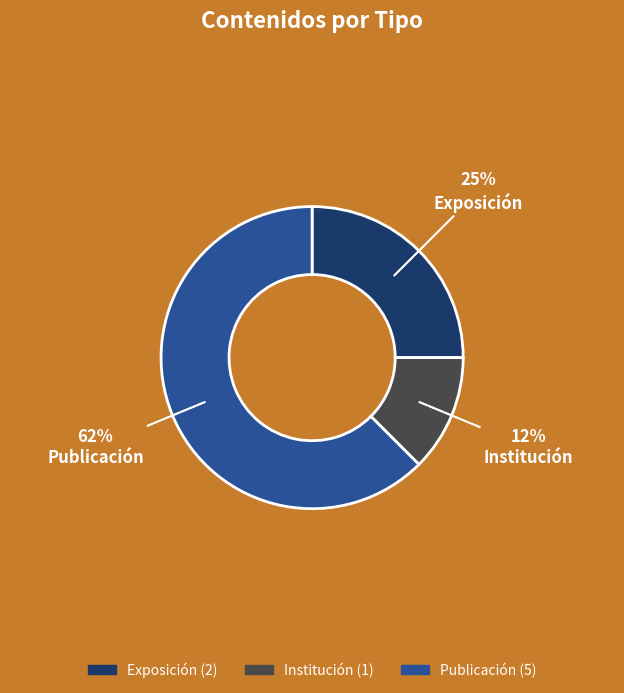

To the nearest percent, what is the average slice percentage?

33%